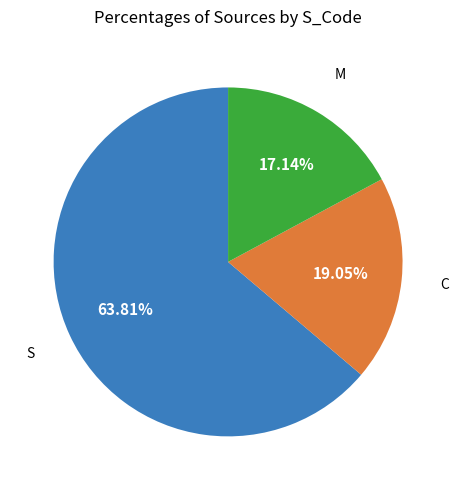

How many segments does this pie chart have?

3